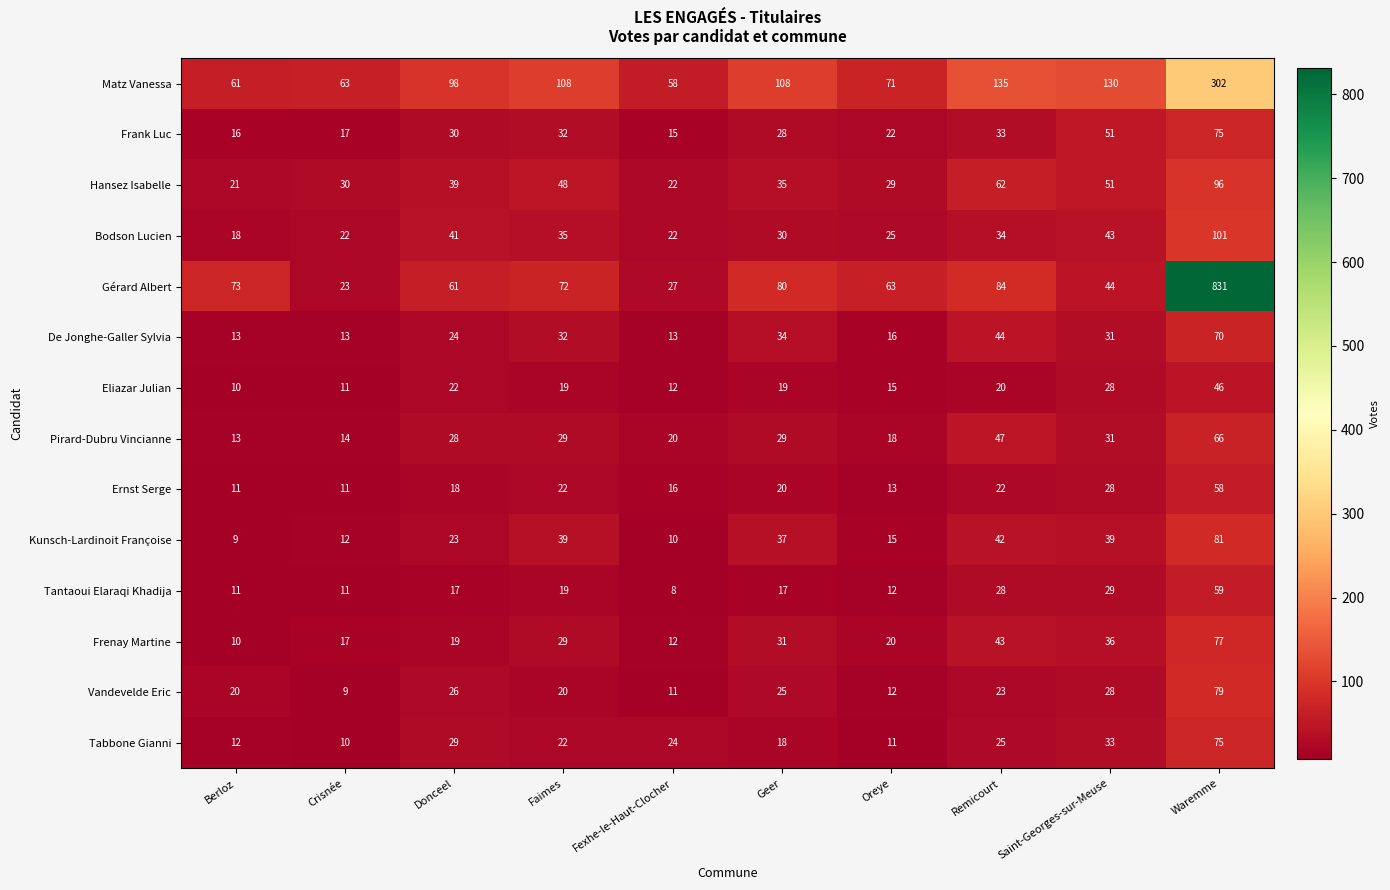

Which series has the largest total across all categories?

Gérard Albert